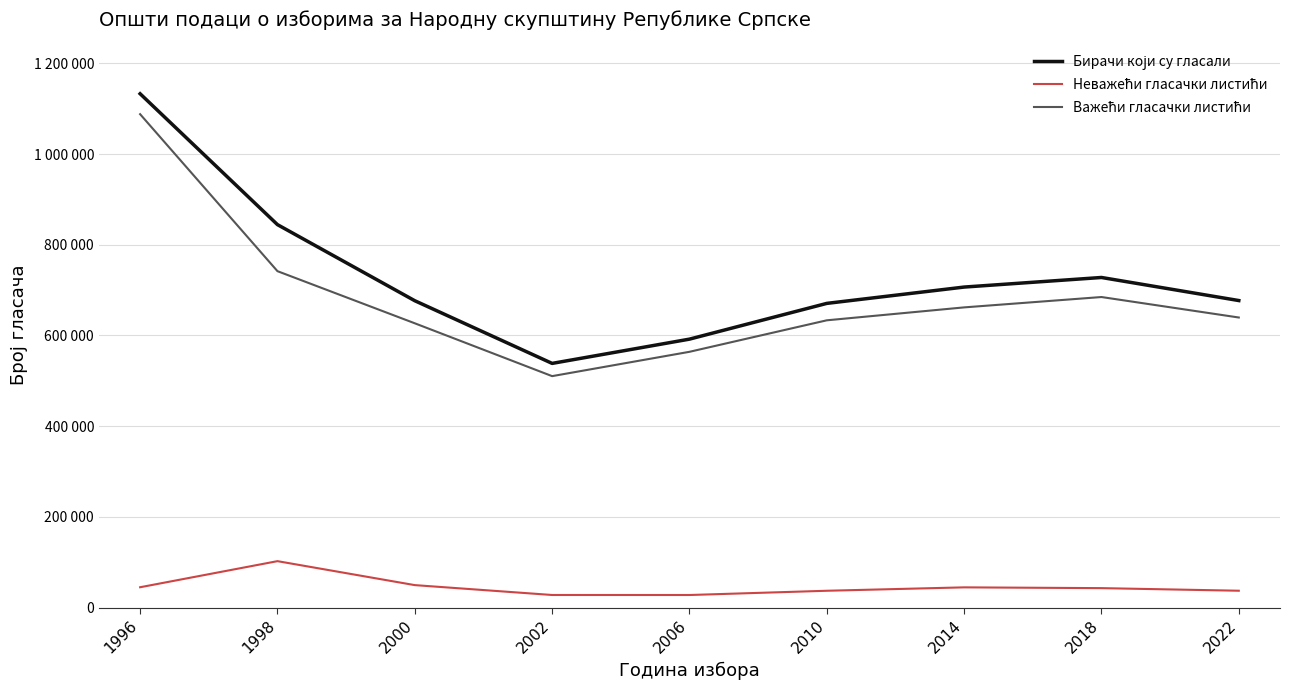

True or false: Бирачи који су гласали has a value of 670730 at 2010.

True